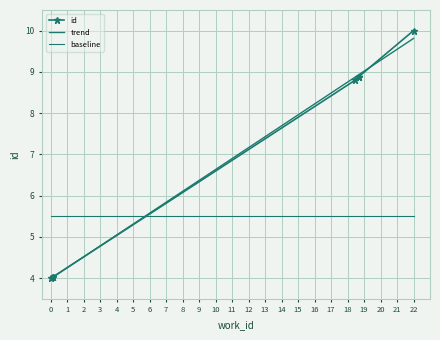

What is the maximum value shown in the chart?

10.0